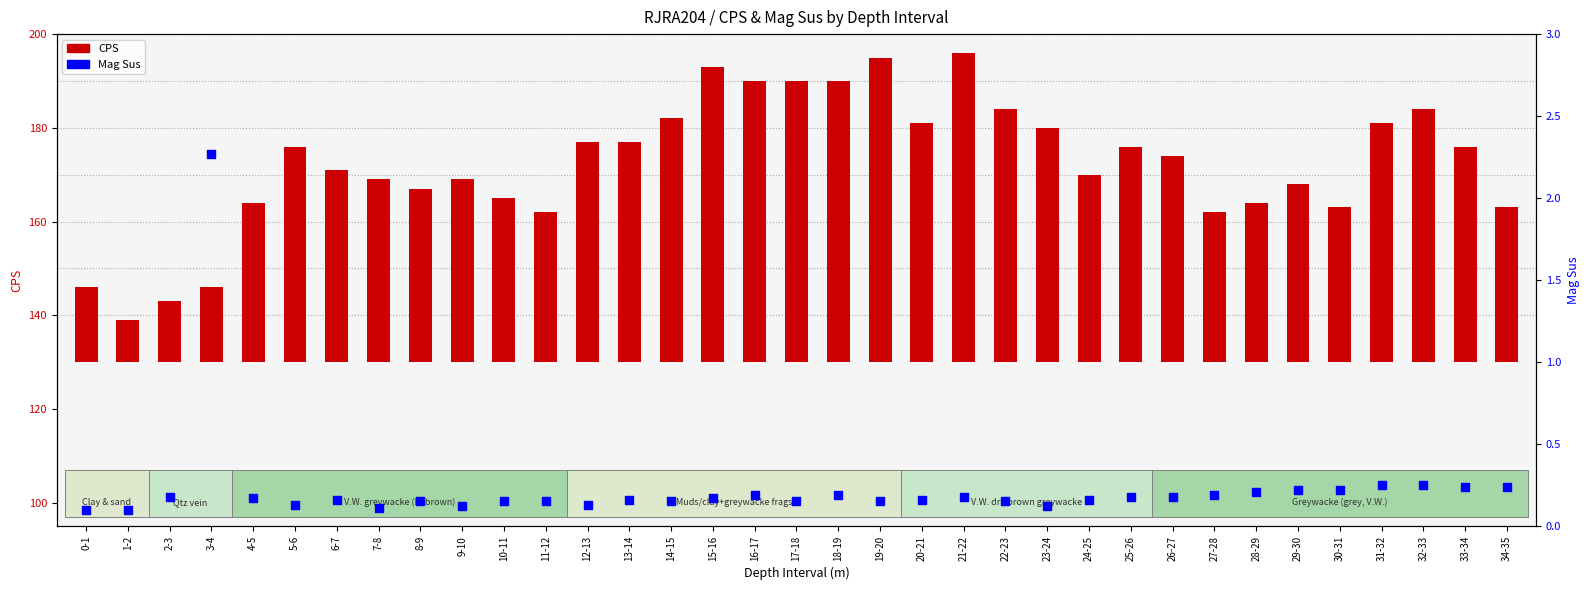

Which series has the largest total across all categories?

CPS